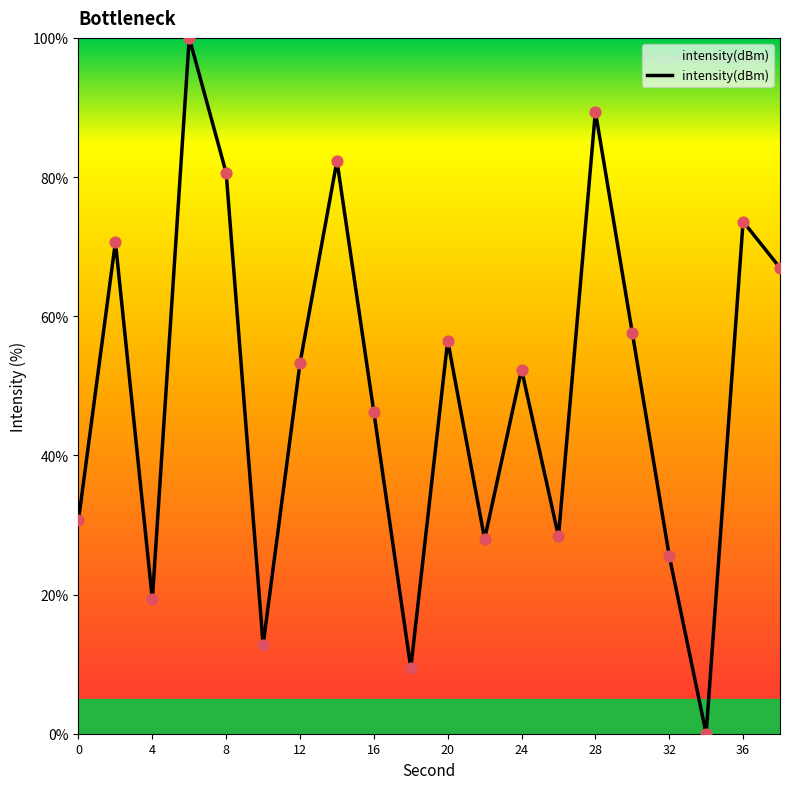

What is the difference between the maximum and minimum values?

100.0